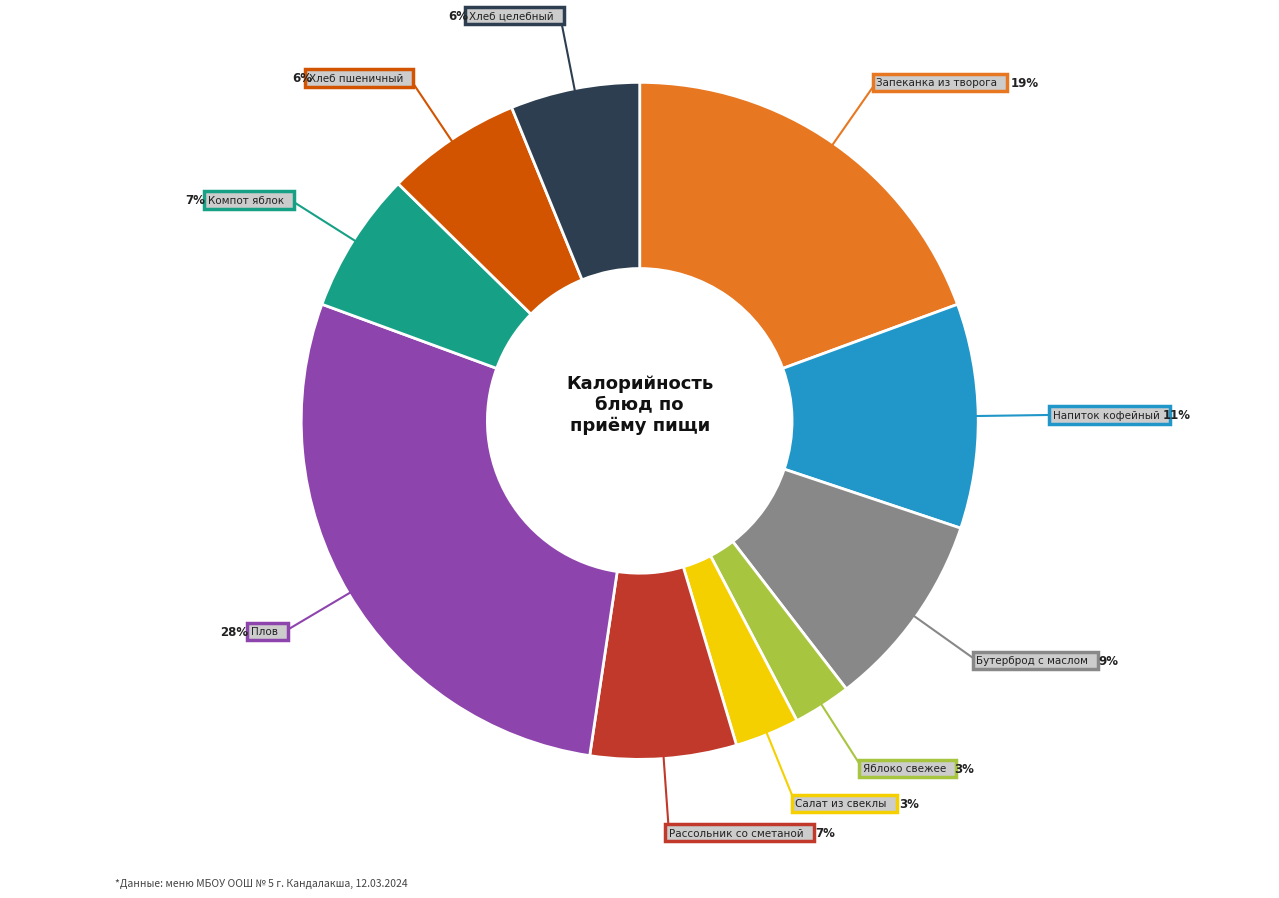

Combined, what portion of the pie is Плов and Запеканка из творога?

47.6%